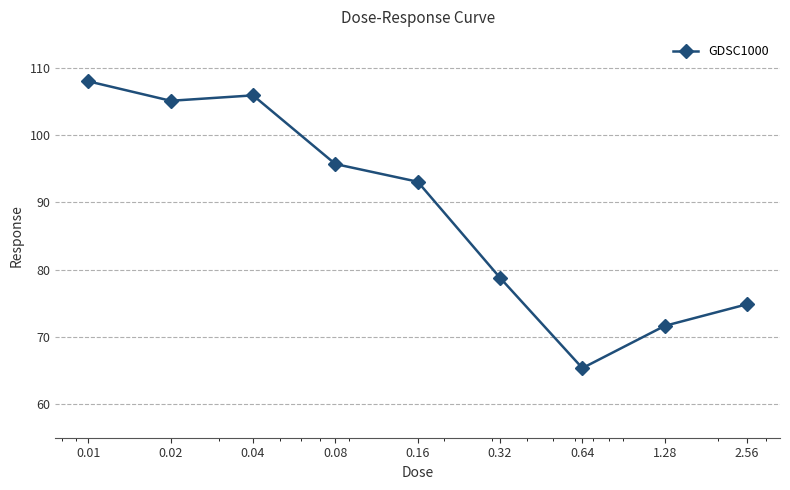

What is the greatest value displayed?

108.0